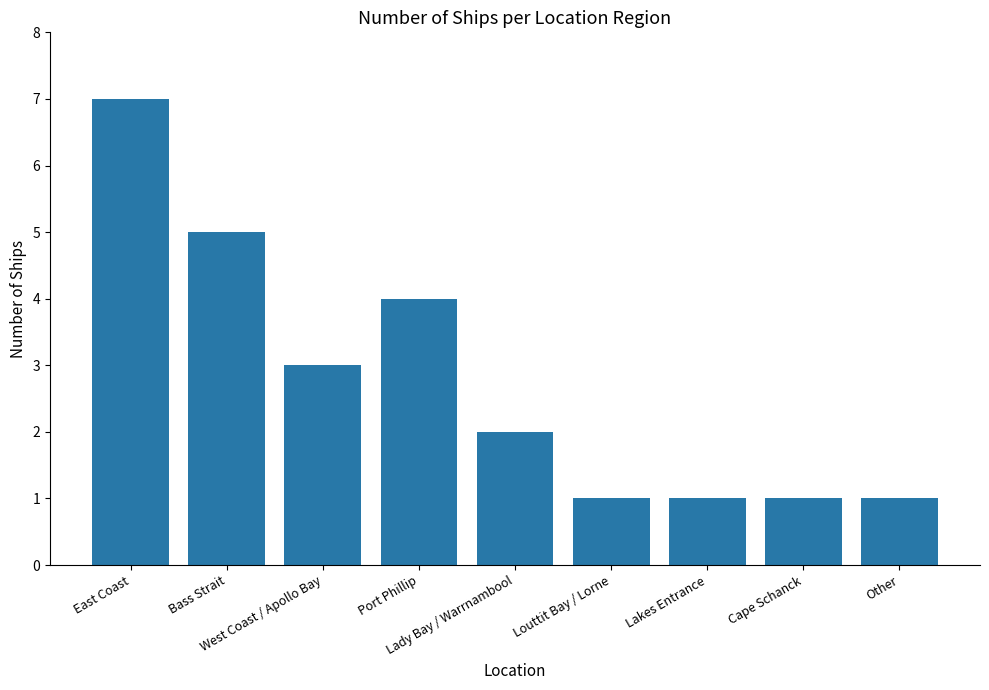

What is the sum of all values?

25